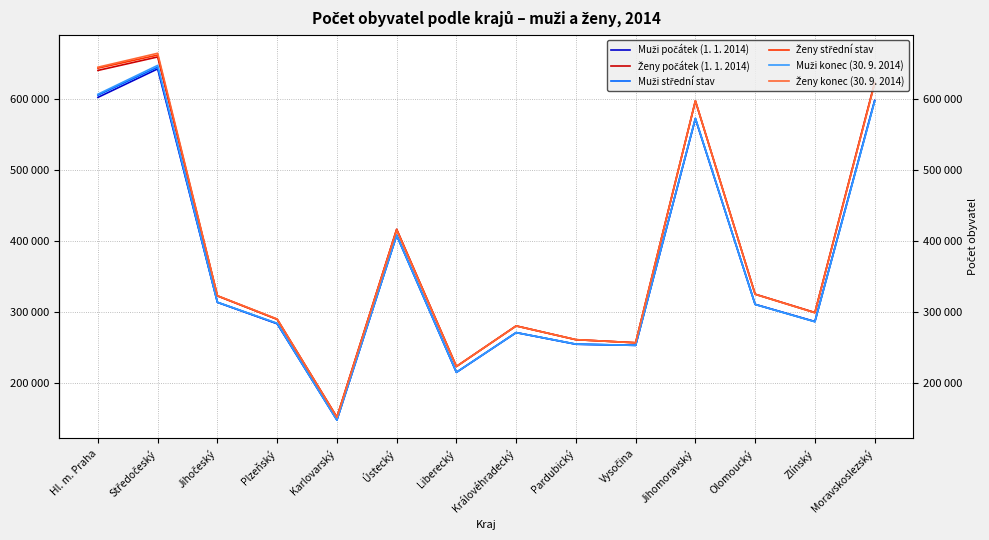

What is the label of the 1st point from the right?

Moravskoslezský